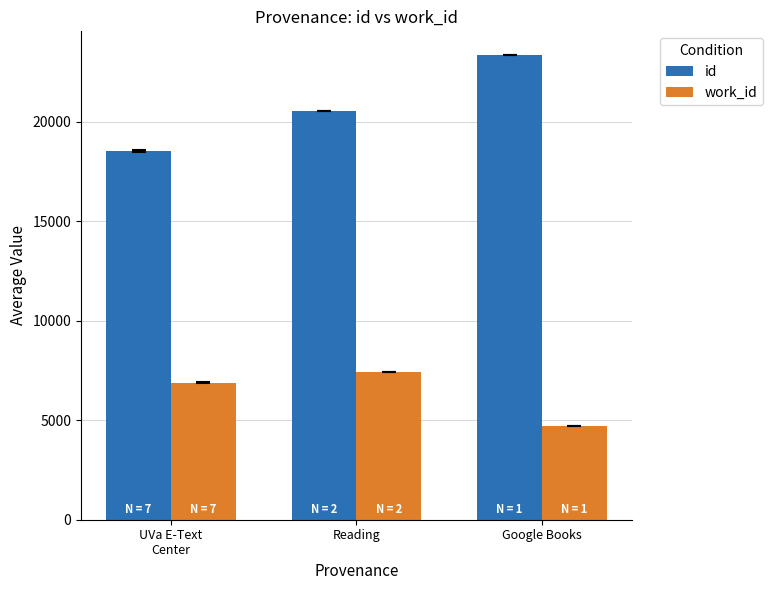

Which label corresponds to the largest value in the chart?

Google Books